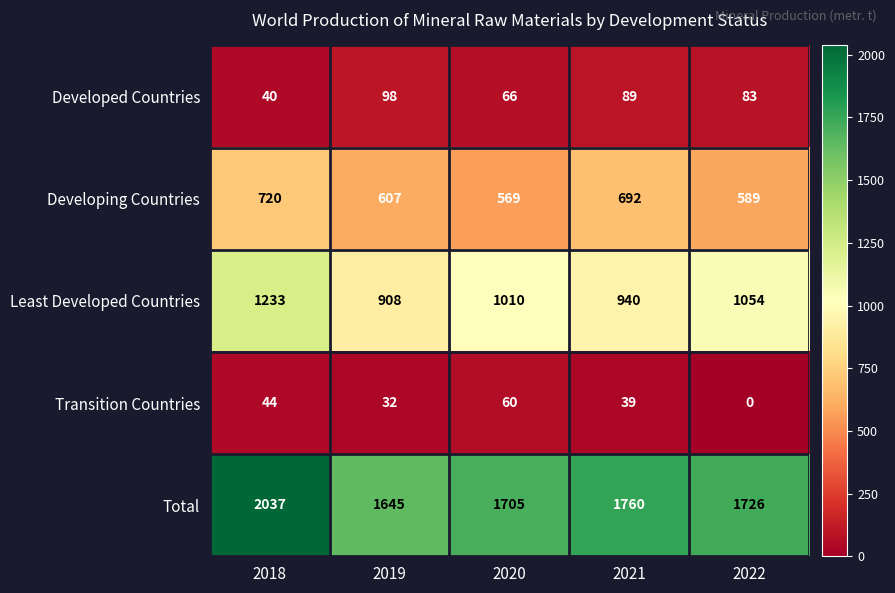

The value of Developing Countries at 2021 is 424. True or false?

False